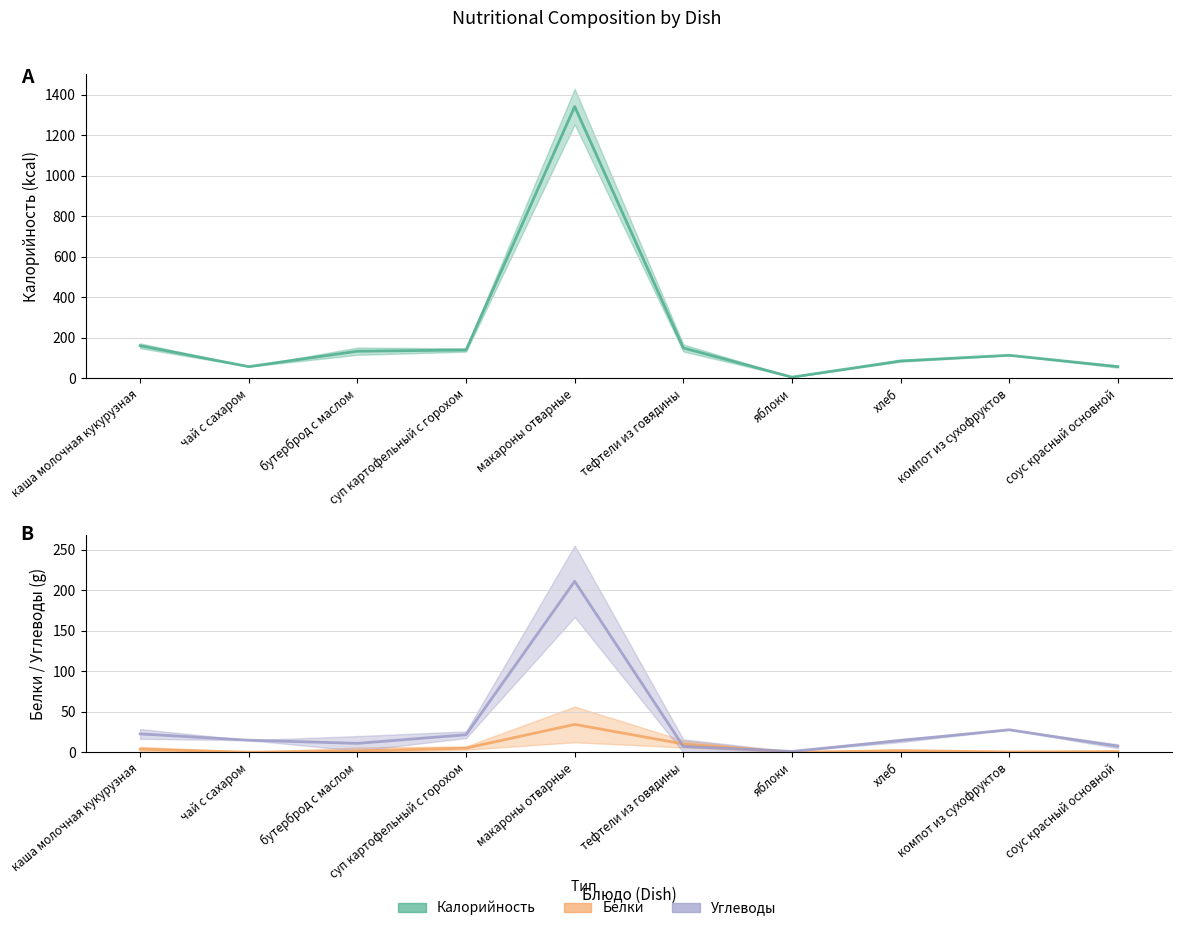

The value of Калорийность at тефтели из говядины is 36.9. True or false?

False